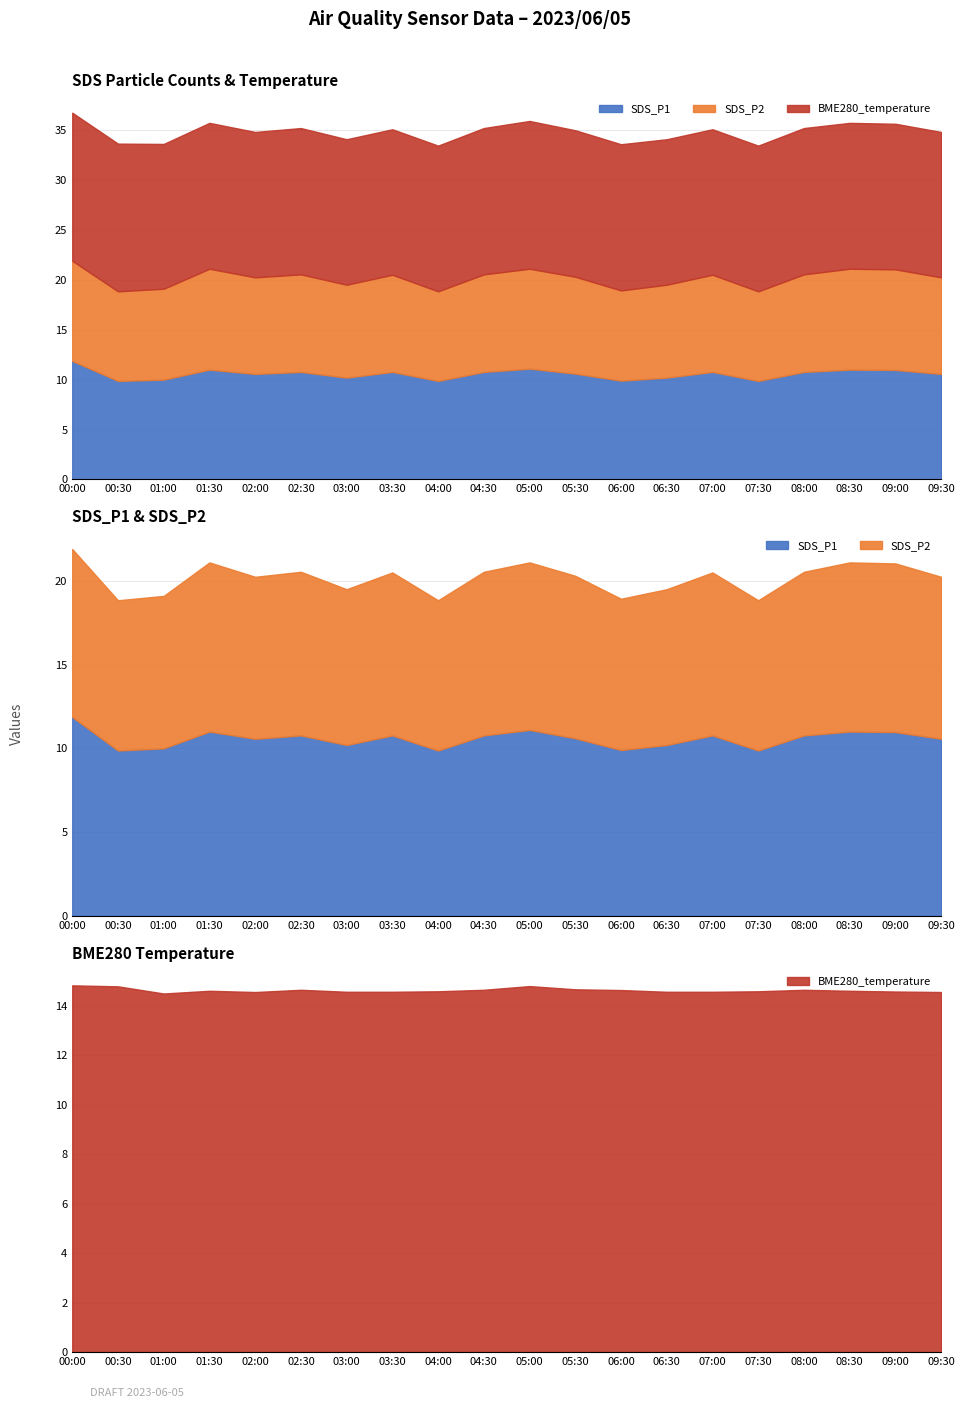

How many interior local valleys does the SDS_P1 series have?

6